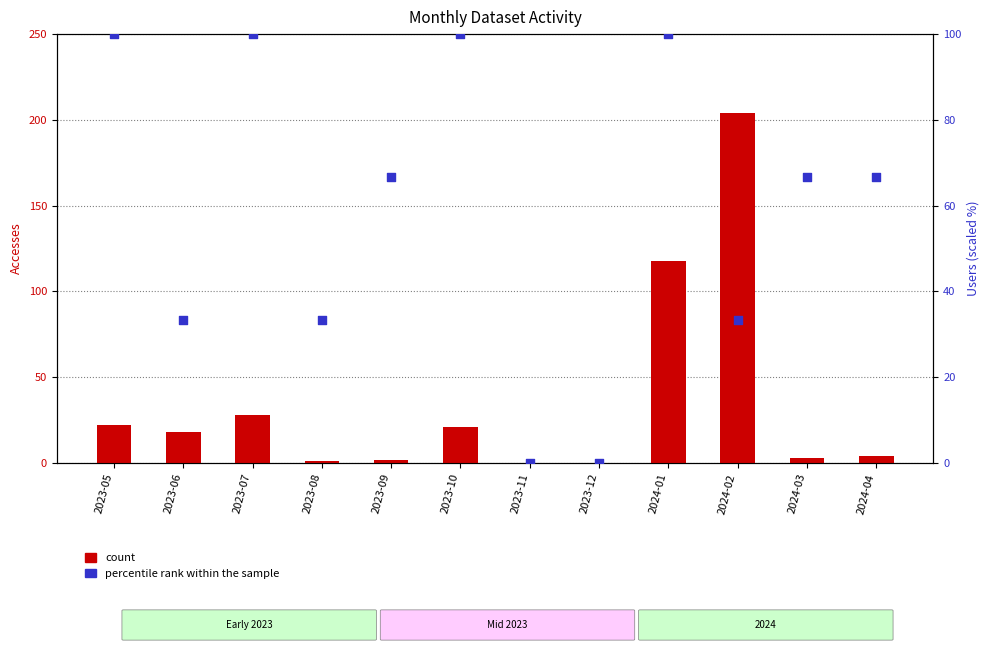

Is the value of count at 2024-01 greater than the value of percentile rank within the sample at 2023-07?

Yes